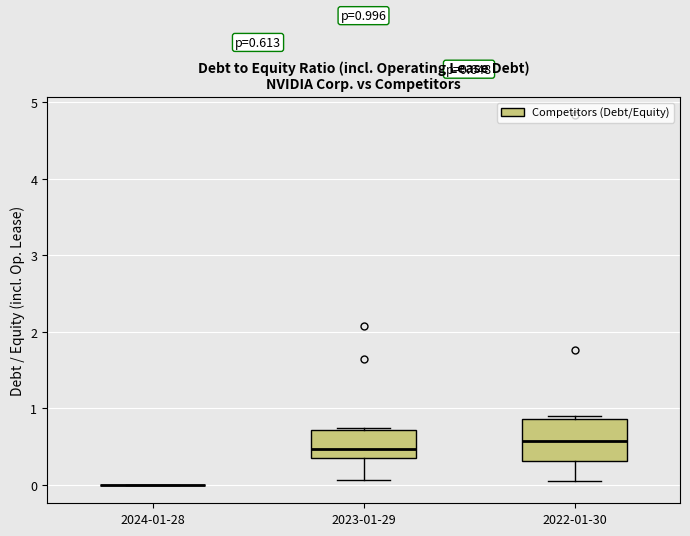

Which box is the tallest, from its lower edge to its upper edge?

2022-01-30